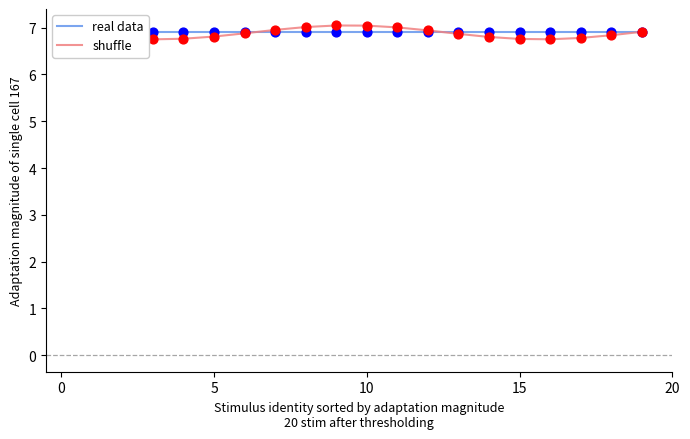

Which series reaches the minimum Y coordinate?

shuffle